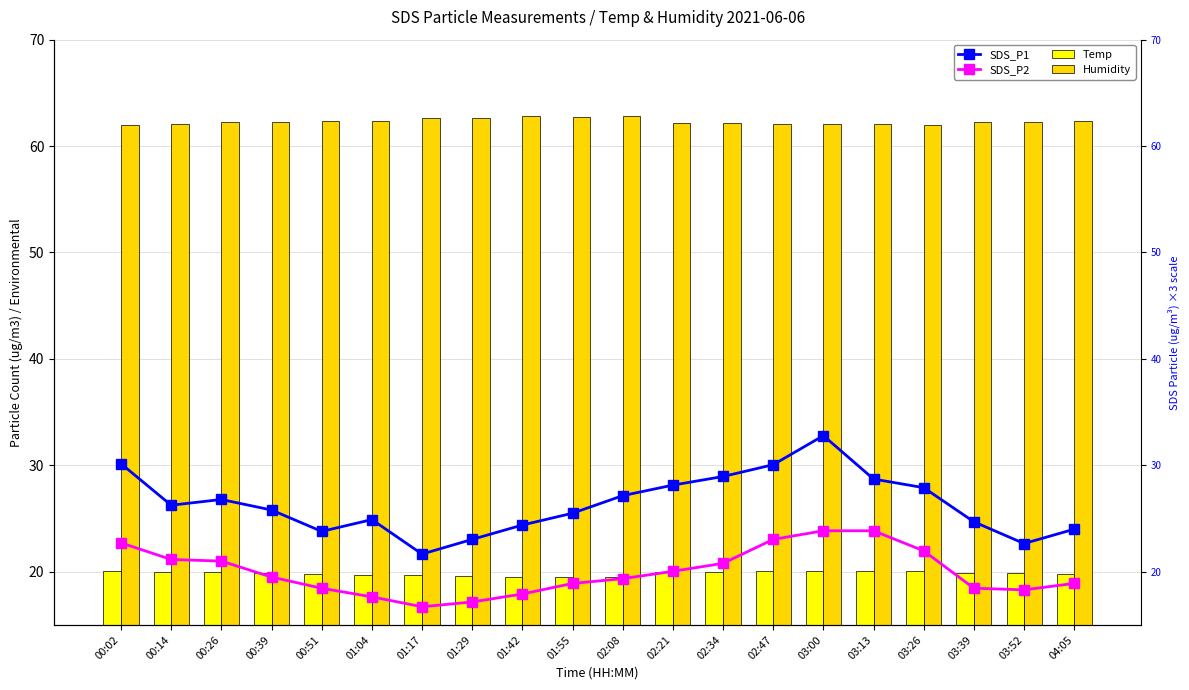

What is the label of the 8th bar from the right?

02:34